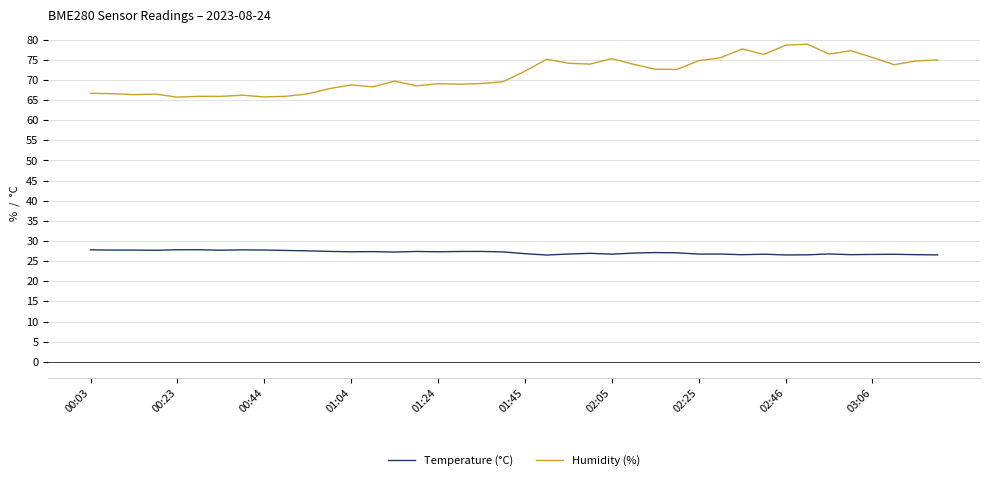

Which series has the largest total across all categories?

Humidity (%)